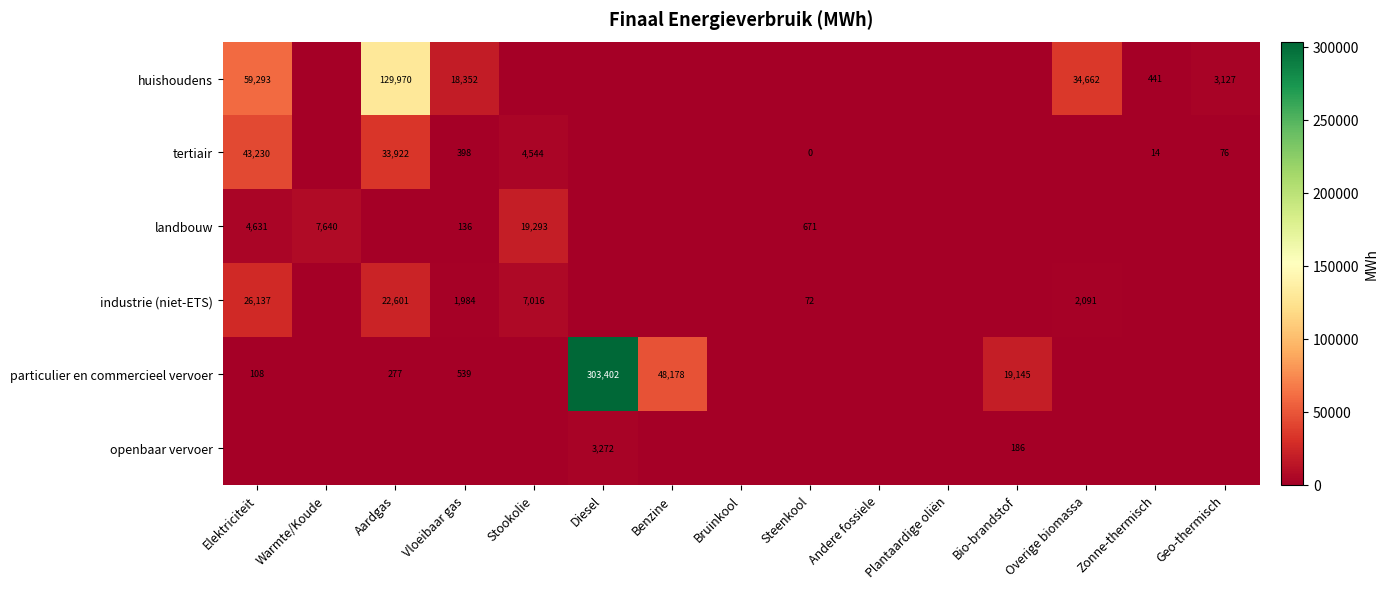

The value of particulier en commercieel vervoer at Elektriciteit is 108. True or false?

True